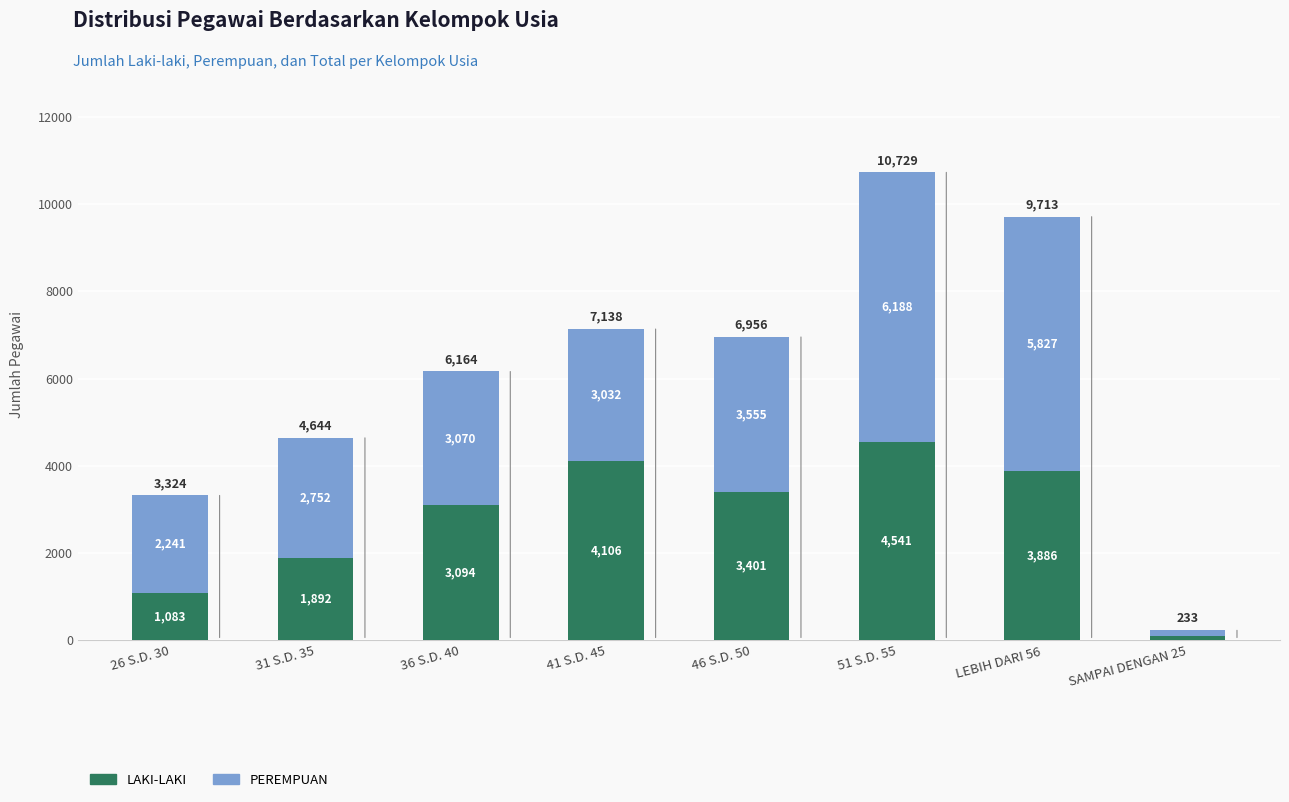

Reading left to right, what are the values for LAKI-LAKI?

26 S.D. 30=1083	31 S.D. 35=1892	36 S.D. 40=3094	41 S.D. 45=4106	46 S.D. 50=3401	51 S.D. 55=4541	LEBIH DARI 56=3886	SAMPAI DENGAN 25=103